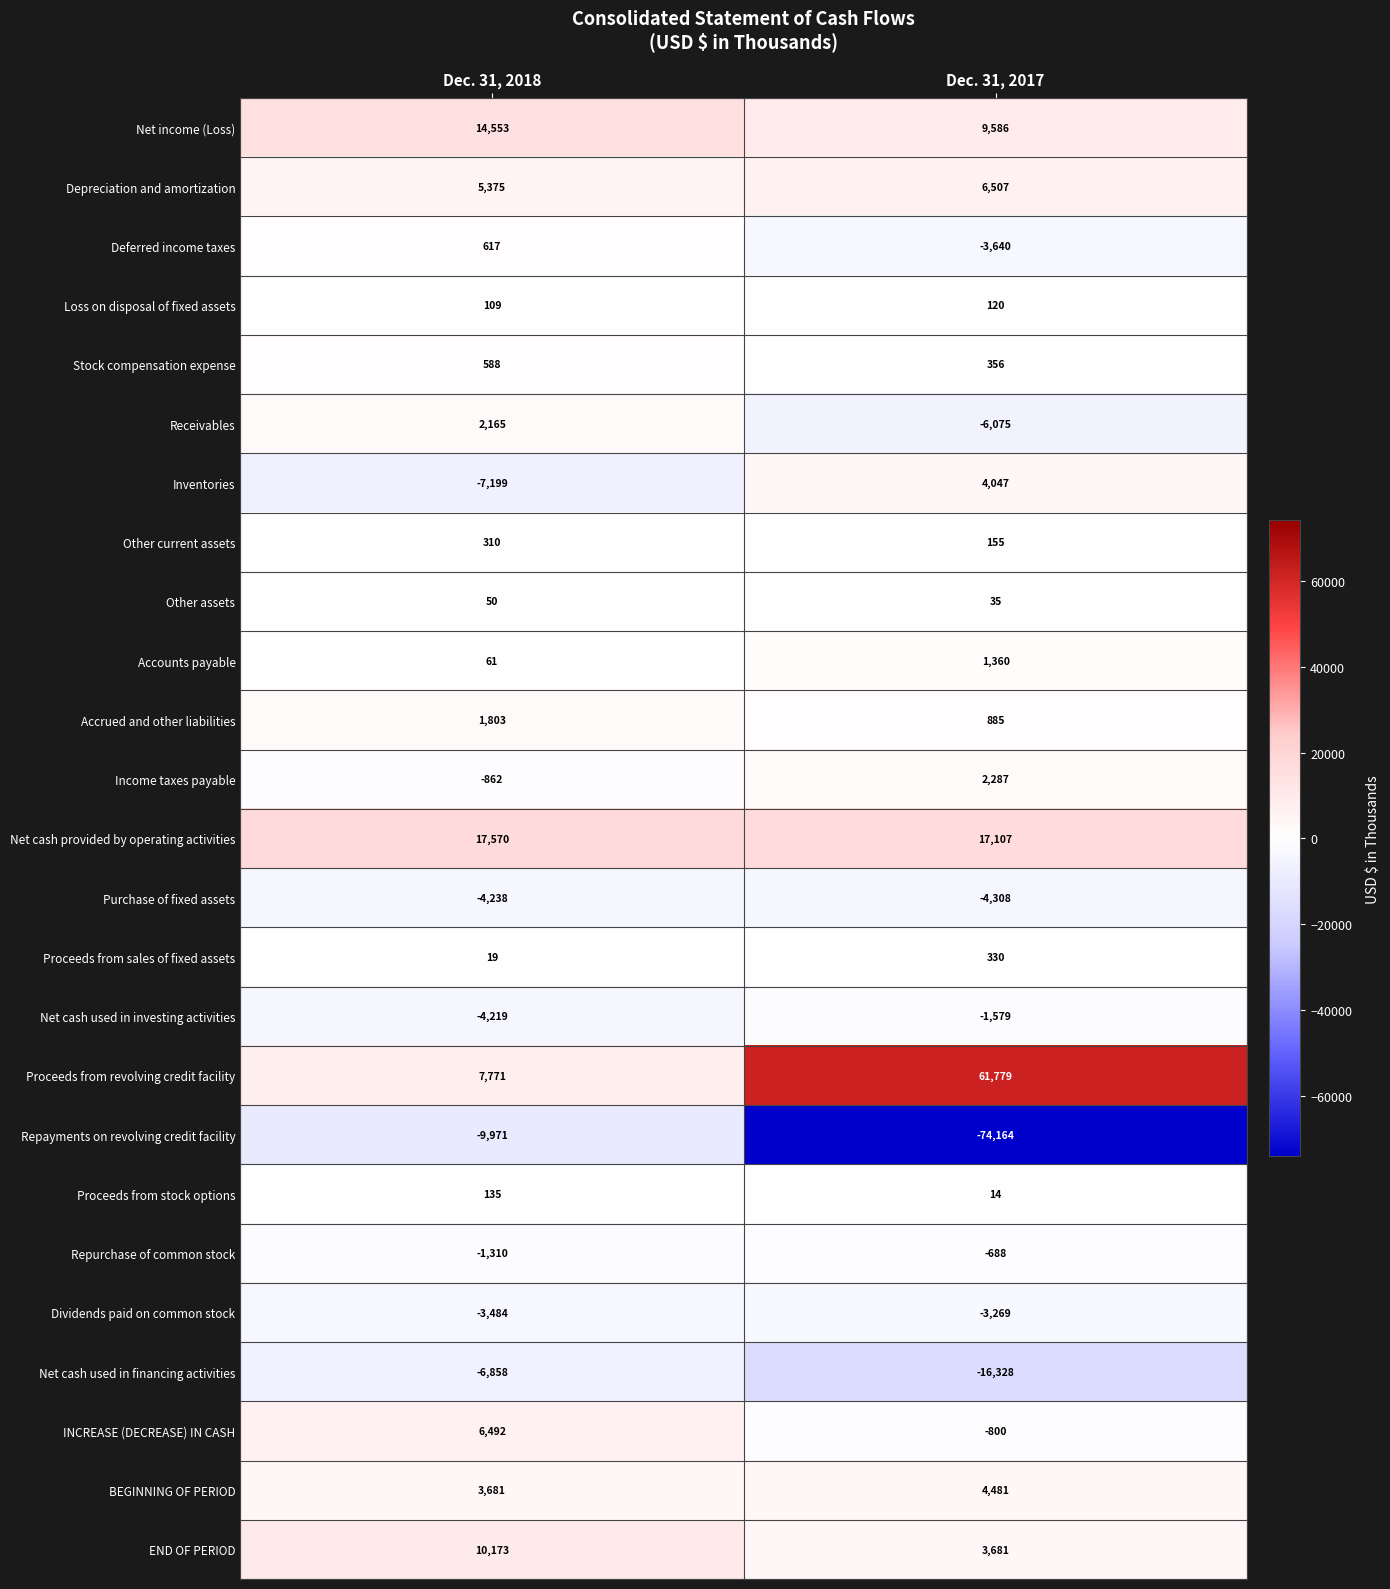

What is the sum of the Repurchase of common stock values at Dec. 31, 2017 and Dec. 31, 2018?

-1998